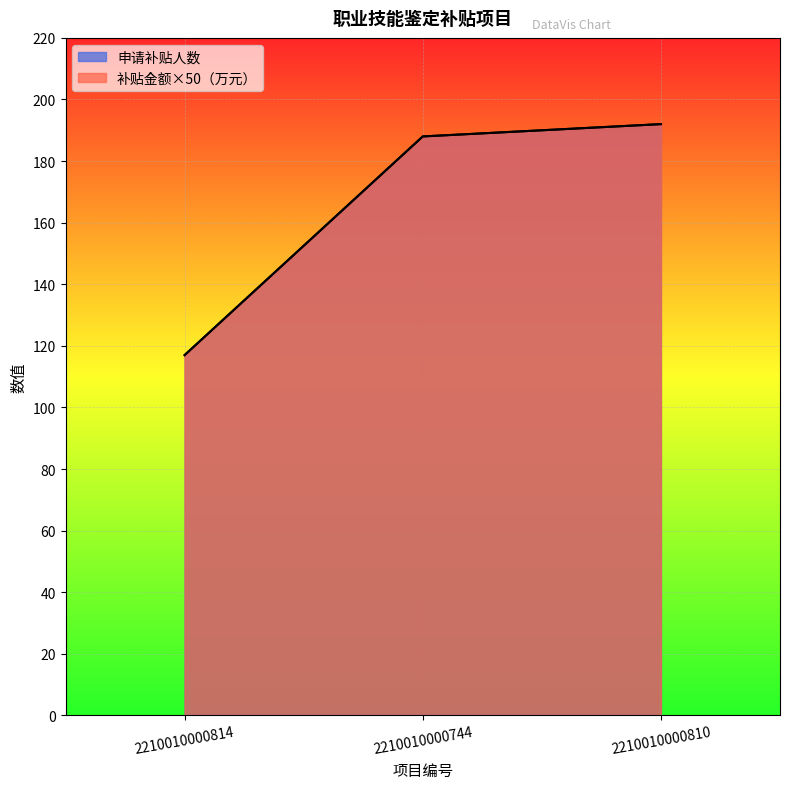

What is the difference between the maximum and second lowest values in the 申请补贴人数 series?

4